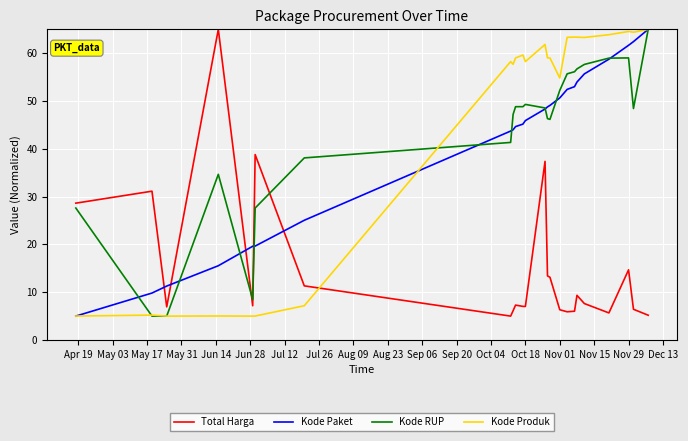

True or false: Total Harga and Kode Paket intersect in this chart.

True